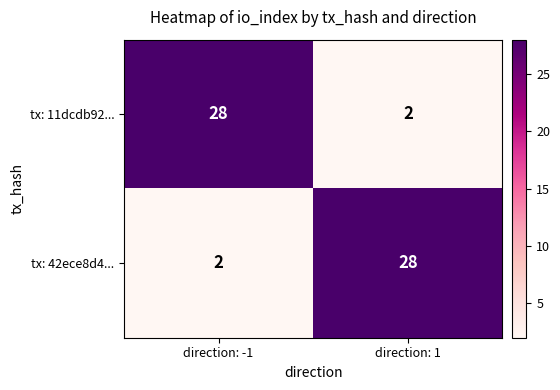

Reading left to right, extract all data points from this chart.

tx: 11dcdb92...: direction: -1=28	direction: 1=2
tx: 42ece8d4...: direction: -1=2	direction: 1=28